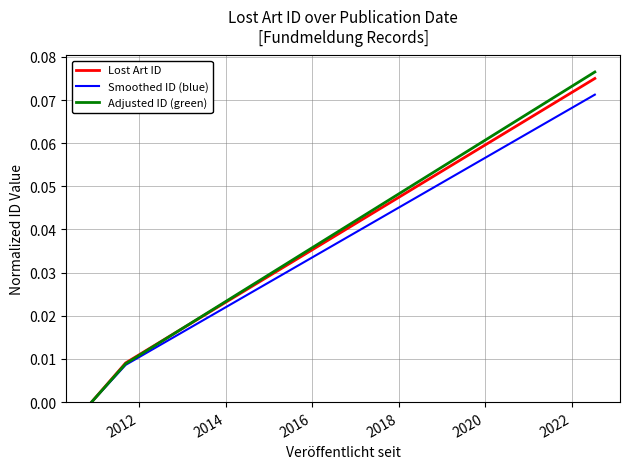

Which series has the largest range (max minus min)?

Adjusted ID (green)